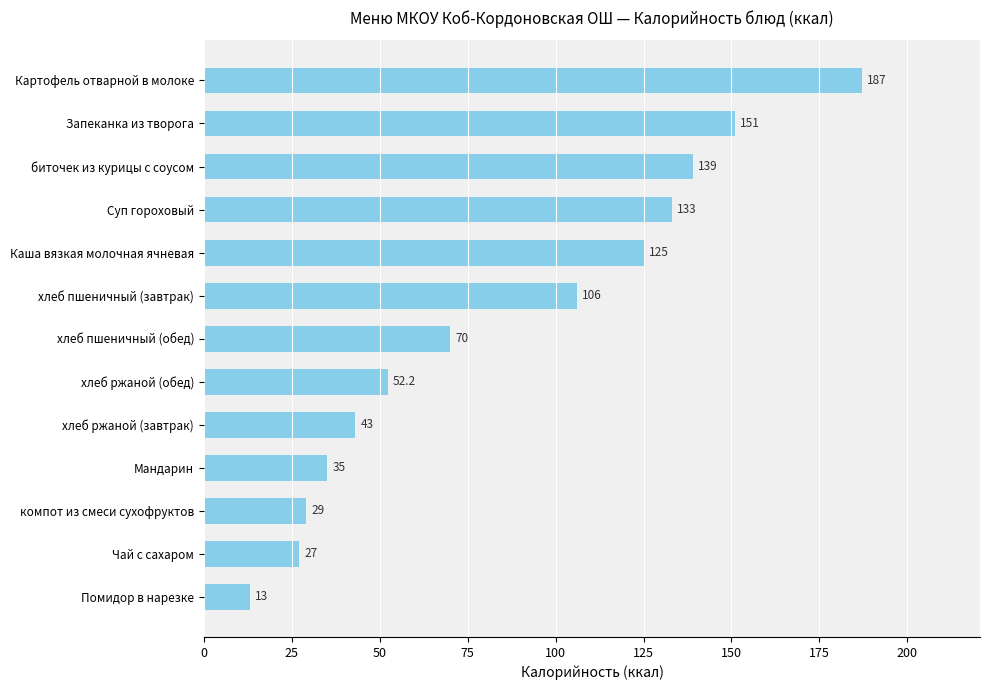

Does the chart contain any negative values?

No